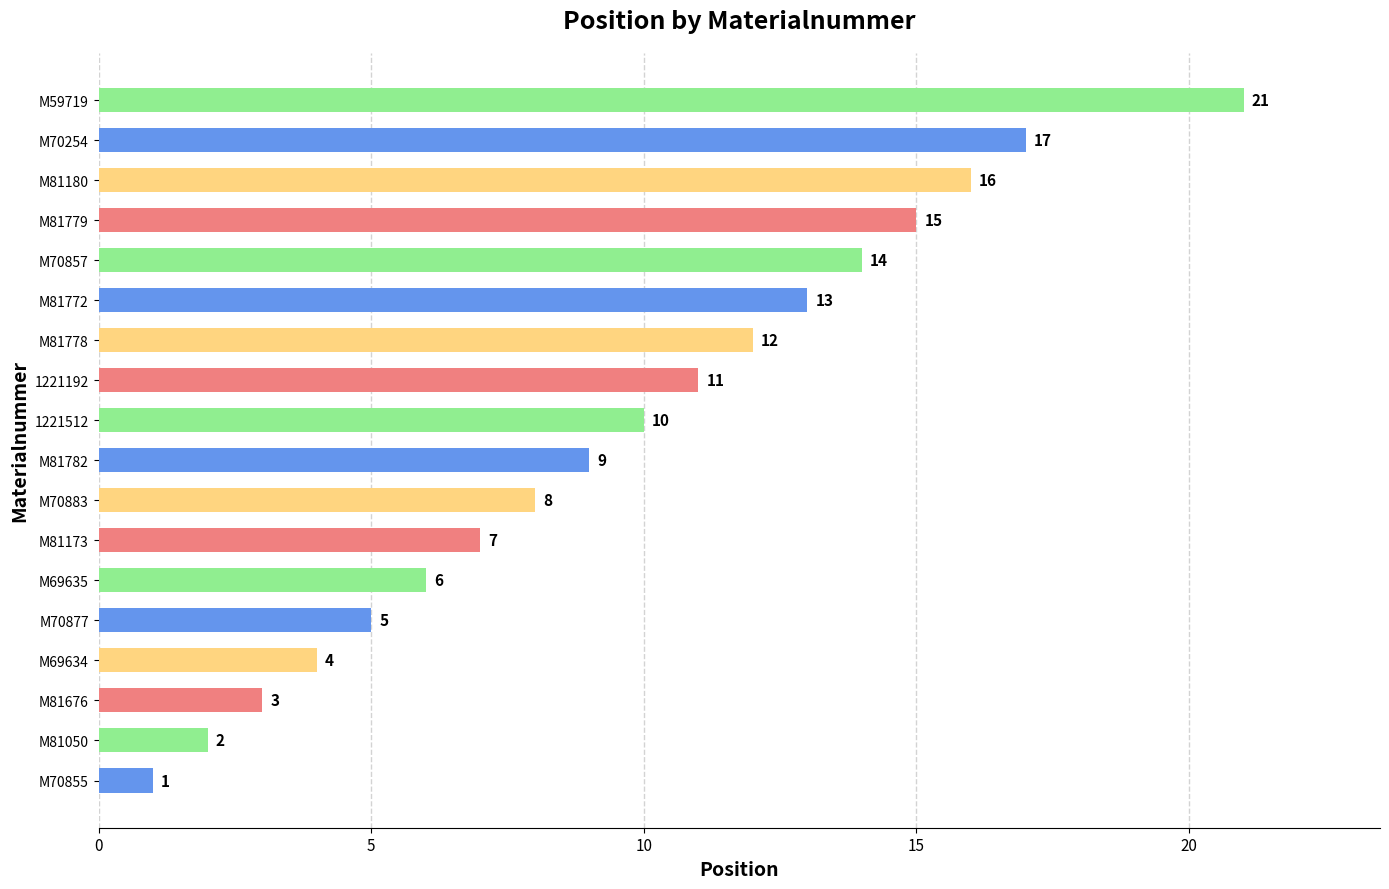

At which category does the chart reach its peak across all series?

M59719